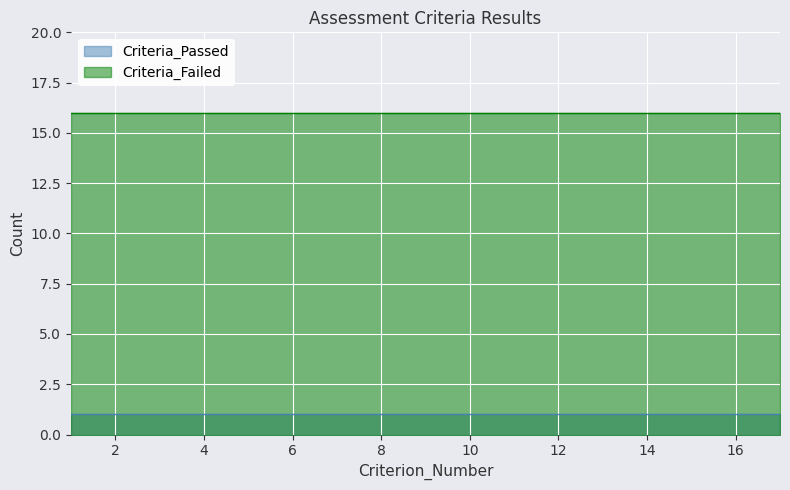

What is the value of the Criteria_Failed point at the 2nd from the left?

16